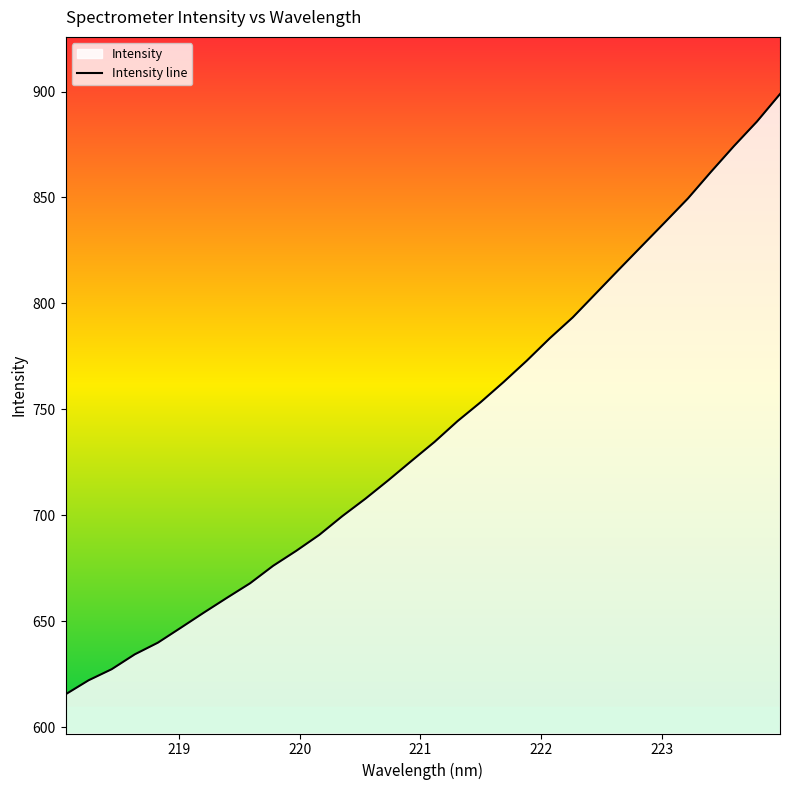

How many data points are less than 734?

16